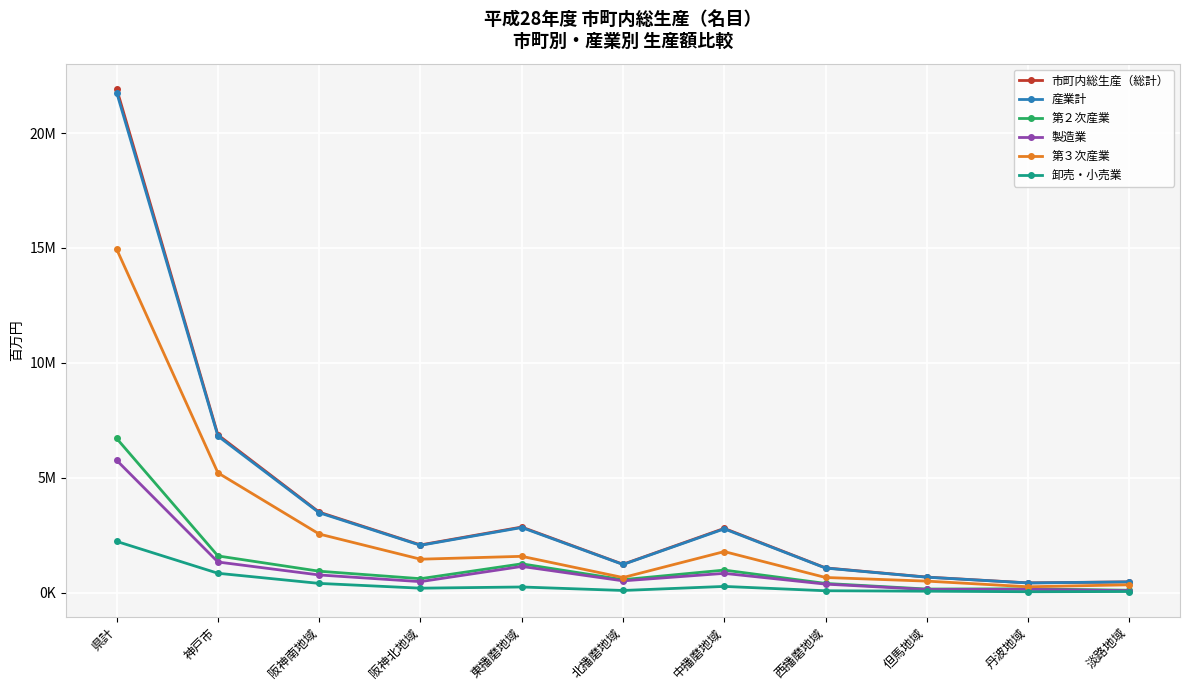

Between 神戸市 and 北播磨地域, which series saw the biggest shift?

市町内総生産（総計）